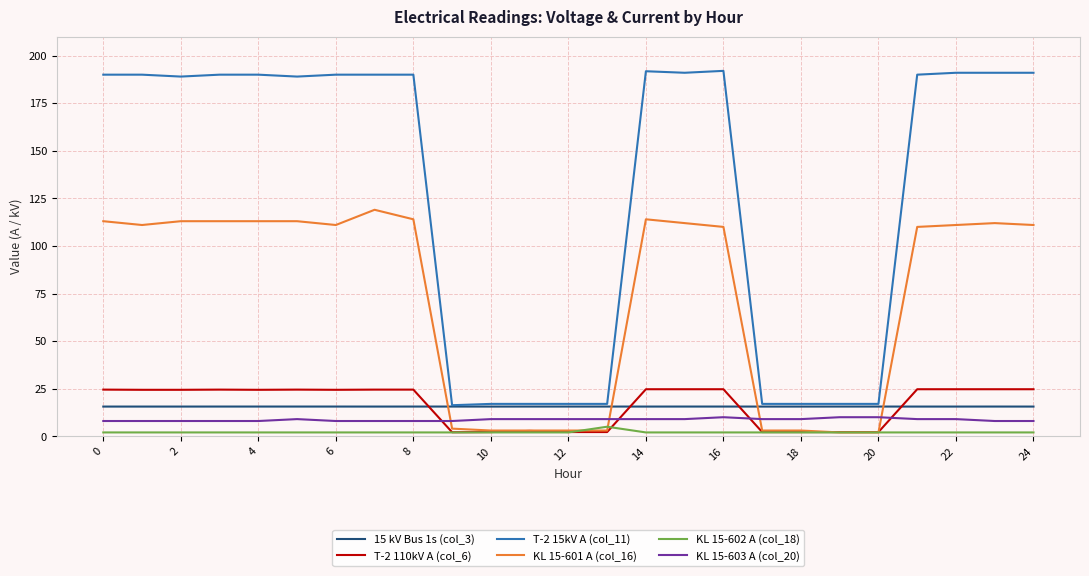

Which series ends up on top after the final intersection of KL 15-603 A (col_20) and KL 15-601 A (col_16)?

KL 15-601 A (col_16)